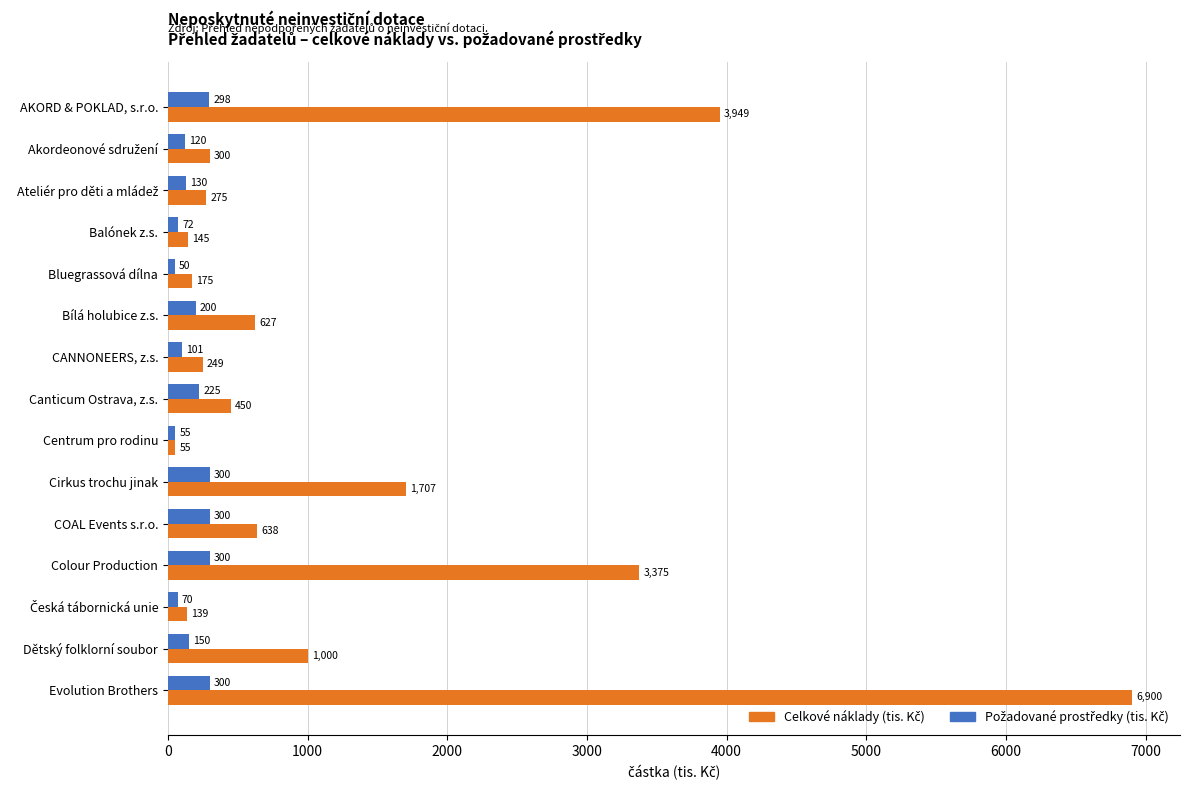

At how many categories does at least one series exceed 6415?

1